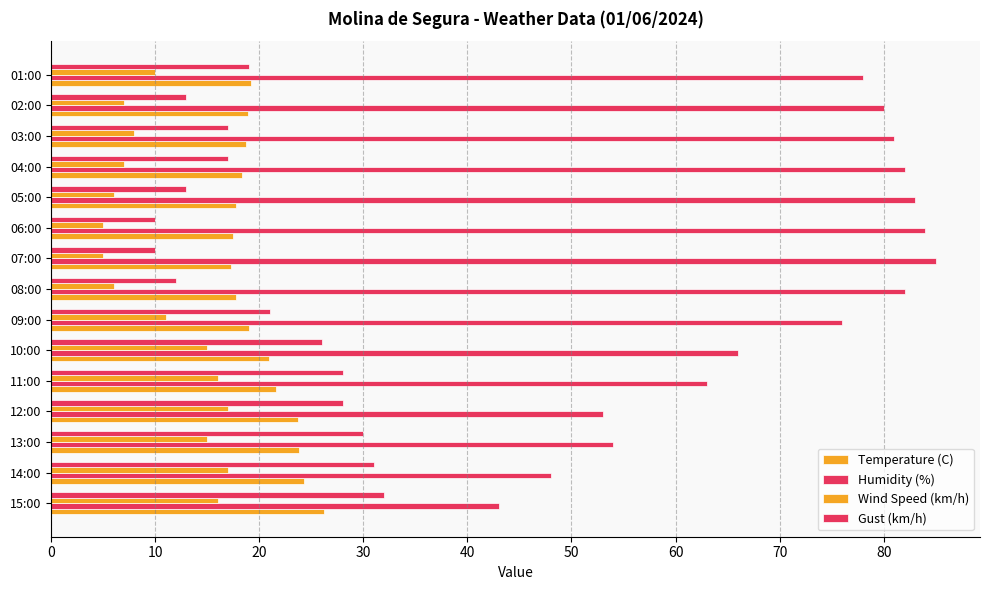

Count the number of data series in this chart.

4